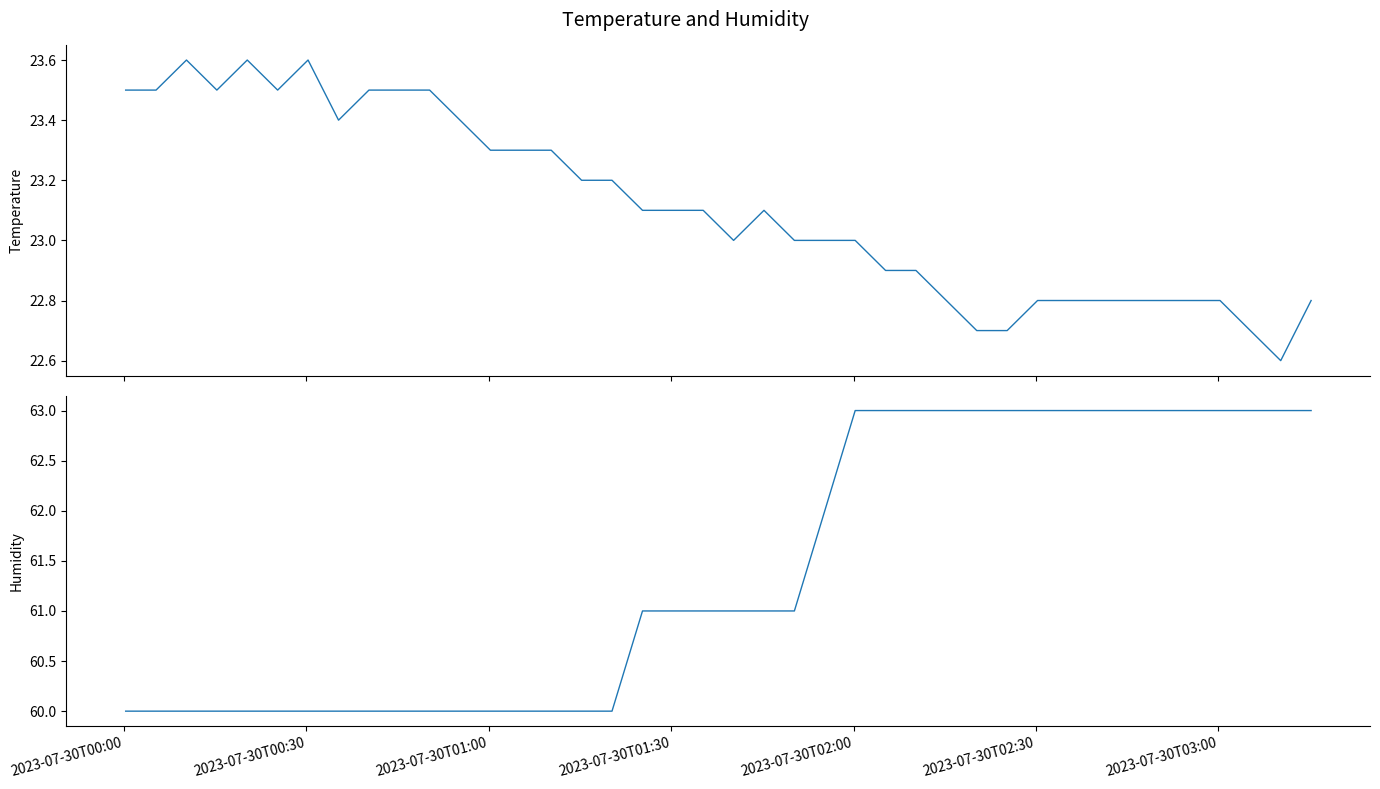

Count the number of categories in the chart.

40